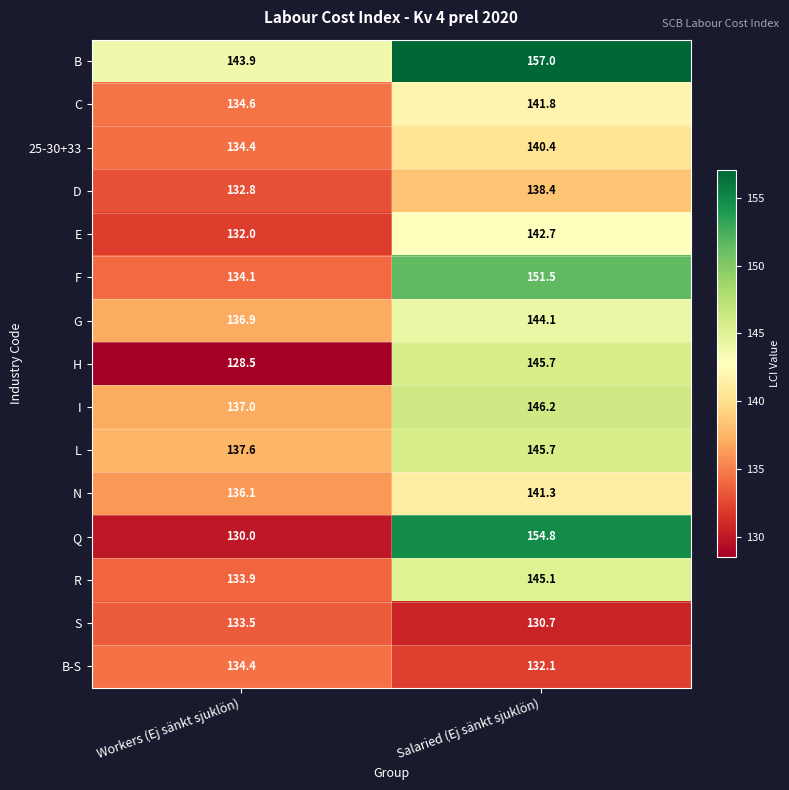

What is the sum of the F values at Workers (Ej sänkt sjuklön) and Salaried (Ej sänkt sjuklön)?

285.6